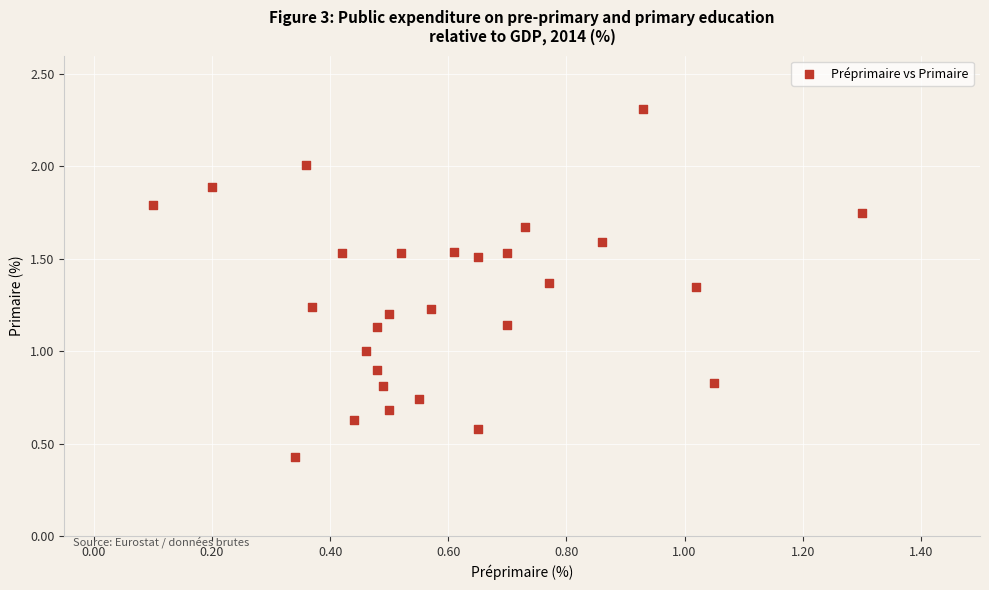

What is the range of Y values (max minus min)?

1.9